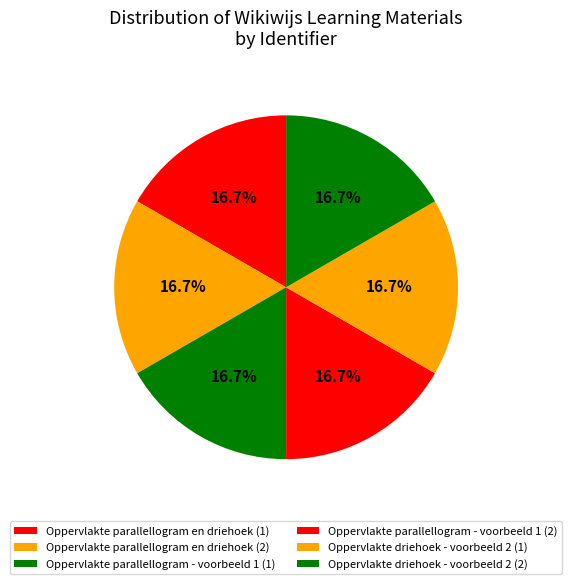

How many slices are in this pie chart?

6